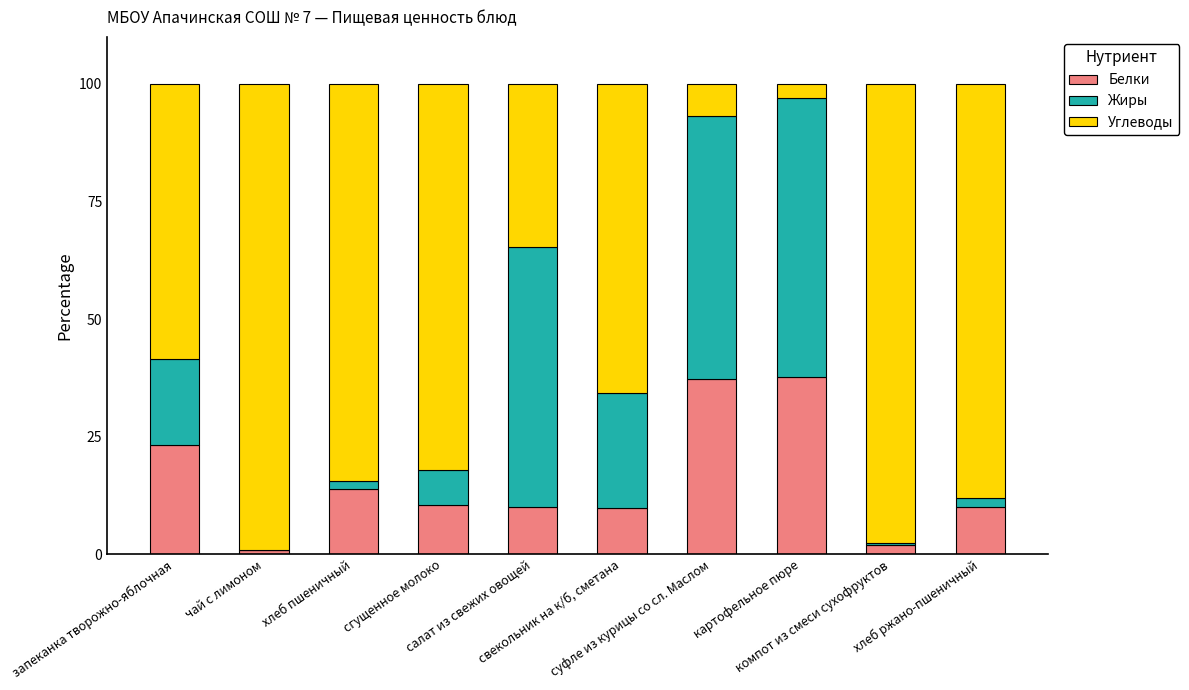

Is it true that Углеводы equals 97.7 at компот из смеси сухофруктов?

True